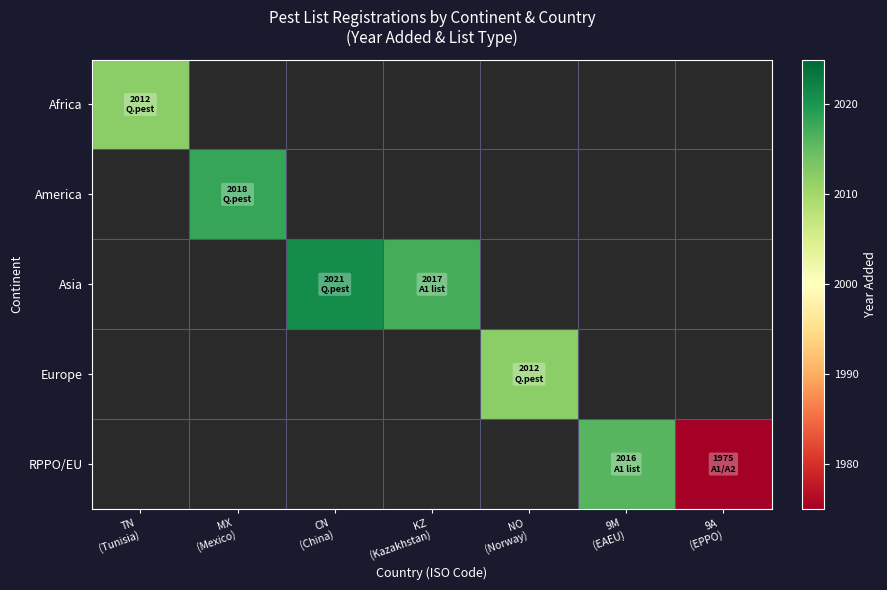

At CN (China), list the series in order from largest to smallest.

Africa, America, Asia, Europe, RPPO/EU